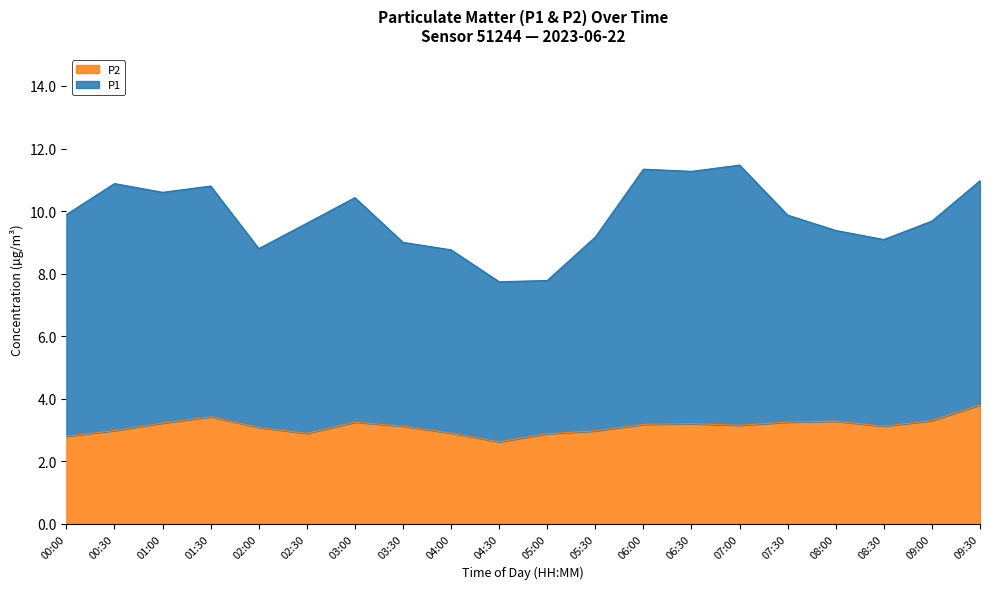

What is the maximum value for P2?

3.8